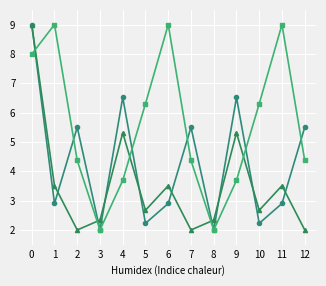

What is the maximum value shown in the chart?

9.0